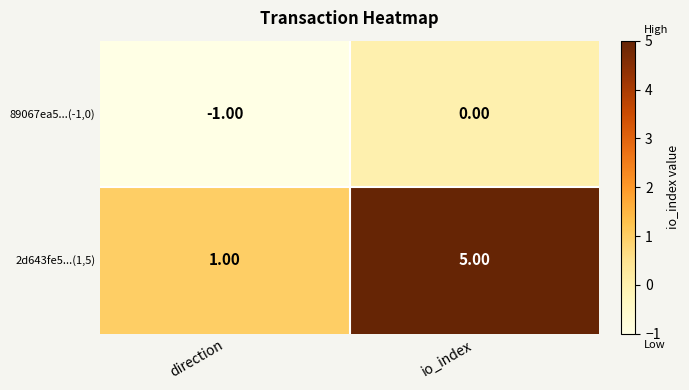

At which label is 89067ea5...(-1,0) closest to 0?

io_index